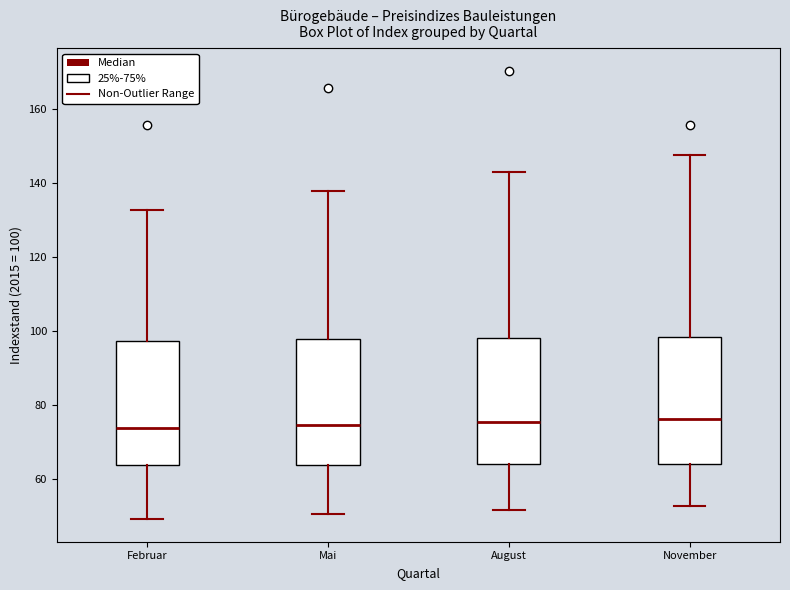

Reading left to right, read every box against the y-axis: the position of its median line, the range the box covers, and the ends of its whiskers. The values are not printed on the chart, so give them approximately, as read against the axis.

Februar: median 74, box 64 to 98, whiskers 50 to 132
Mai: median 74, box 64 to 98, whiskers 50 to 138
August: median 76, box 64 to 98, whiskers 52 to 144
November: median 76, box 64 to 98, whiskers 52 to 148